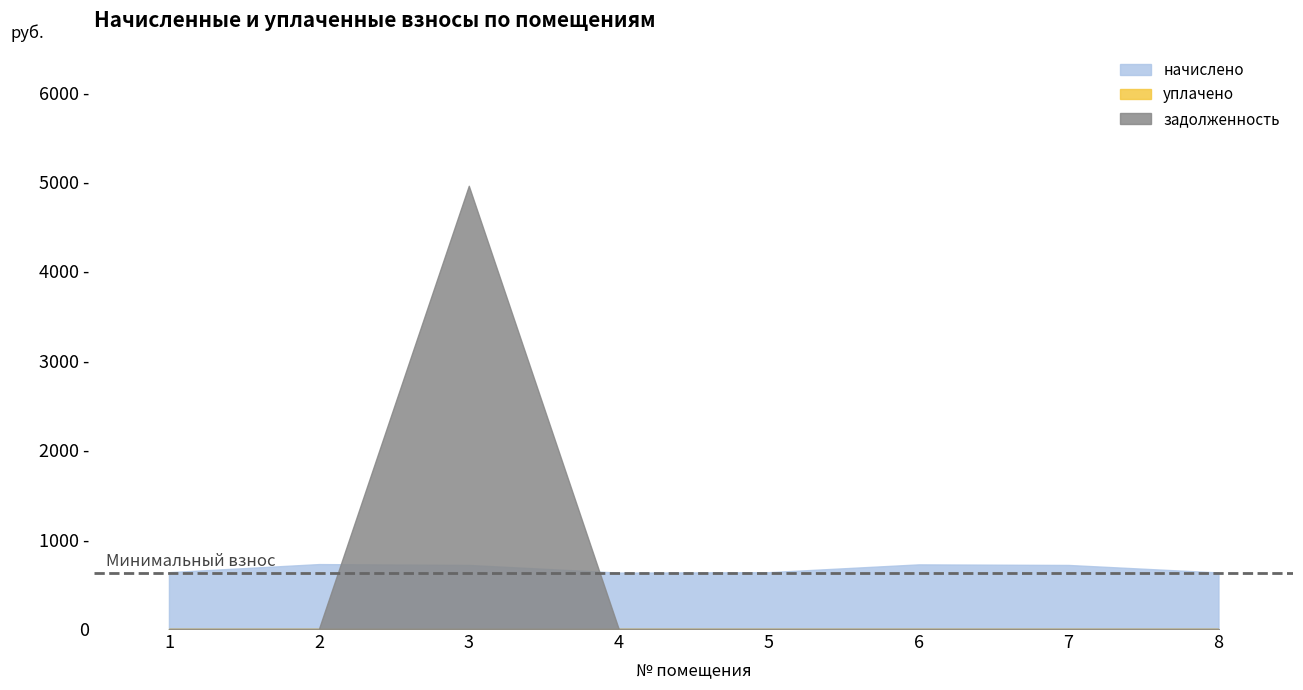

Between which two adjacent categories do начислено and задолженность first intersect?

2 and 3